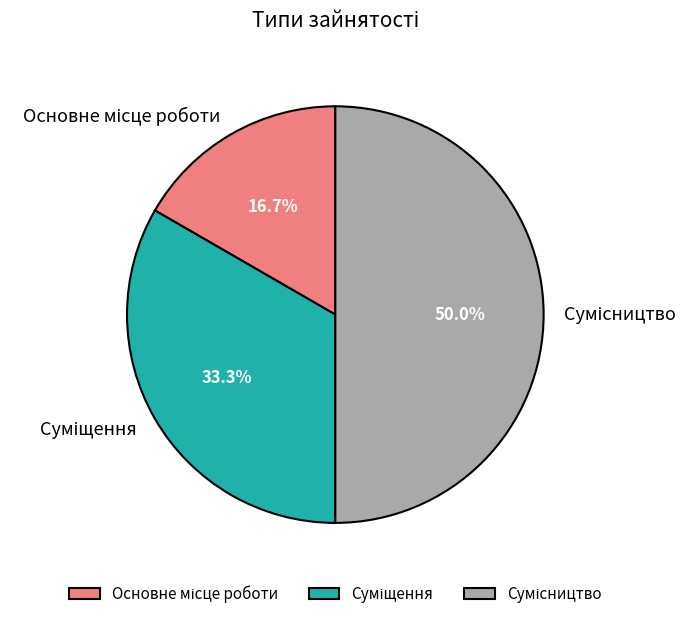

Count the number of slices in the pie.

3